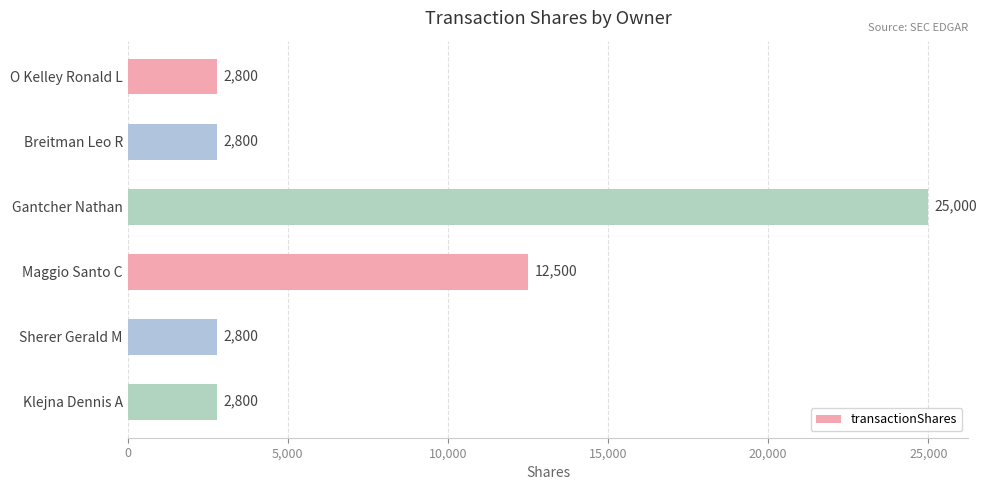

The chart shows a value of 2800 at Breitman Leo R. True or false?

True